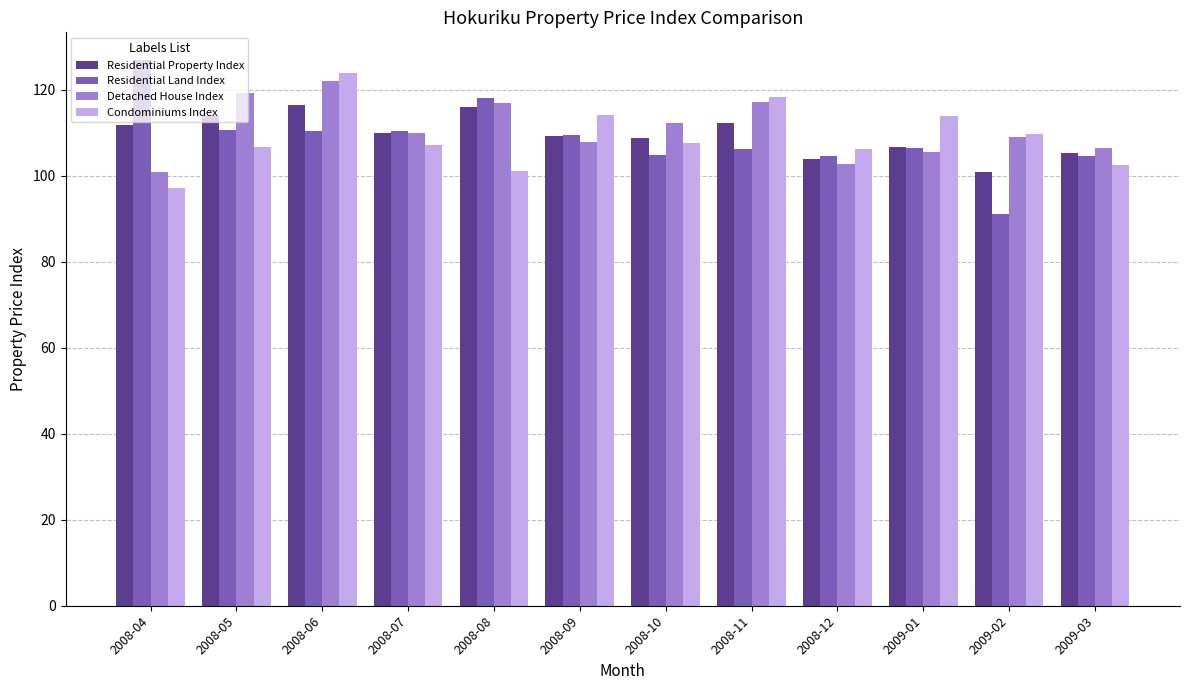

What is the minimum value shown in the chart?

91.2